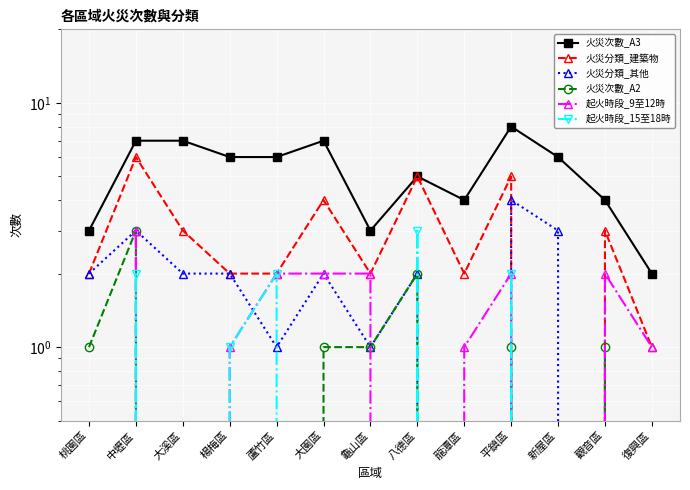

Reading left to right, list all the values displayed in this chart.

火災次數_A3: 3	7	7	6	6	7	3	5	4	8	6	4	2
火災分類_建築物: 2	6	3	2	2	4	2	5	2	5	0	3	1
火災分類_其他: 2	3	2	2	1	2	1	2	0	4	3	0	0
火災次數_A2: 1	3	0	0	0	1	1	2	0	1	0	1	0
起火時段_9至12時: 0	3	0	1	2	2	2	0	1	2	0	2	1
起火時段_15至18時: 0	2	0	1	2	0	0	3	0	2	0	0	0